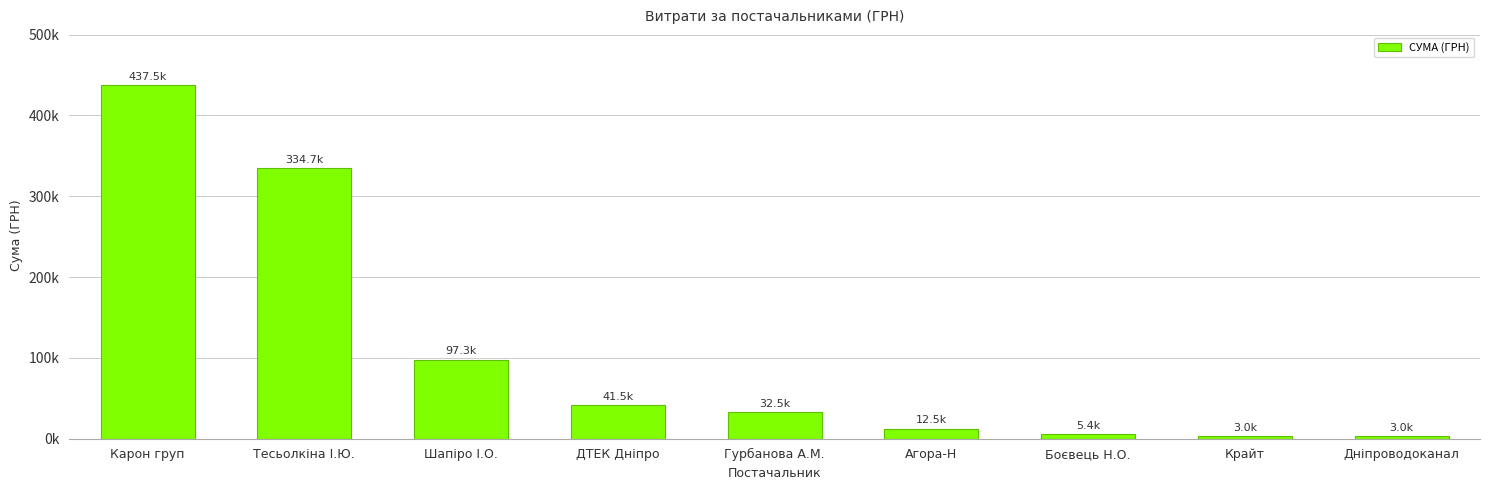

The chart shows a value of 261932.2 at Карон груп. True or false?

False